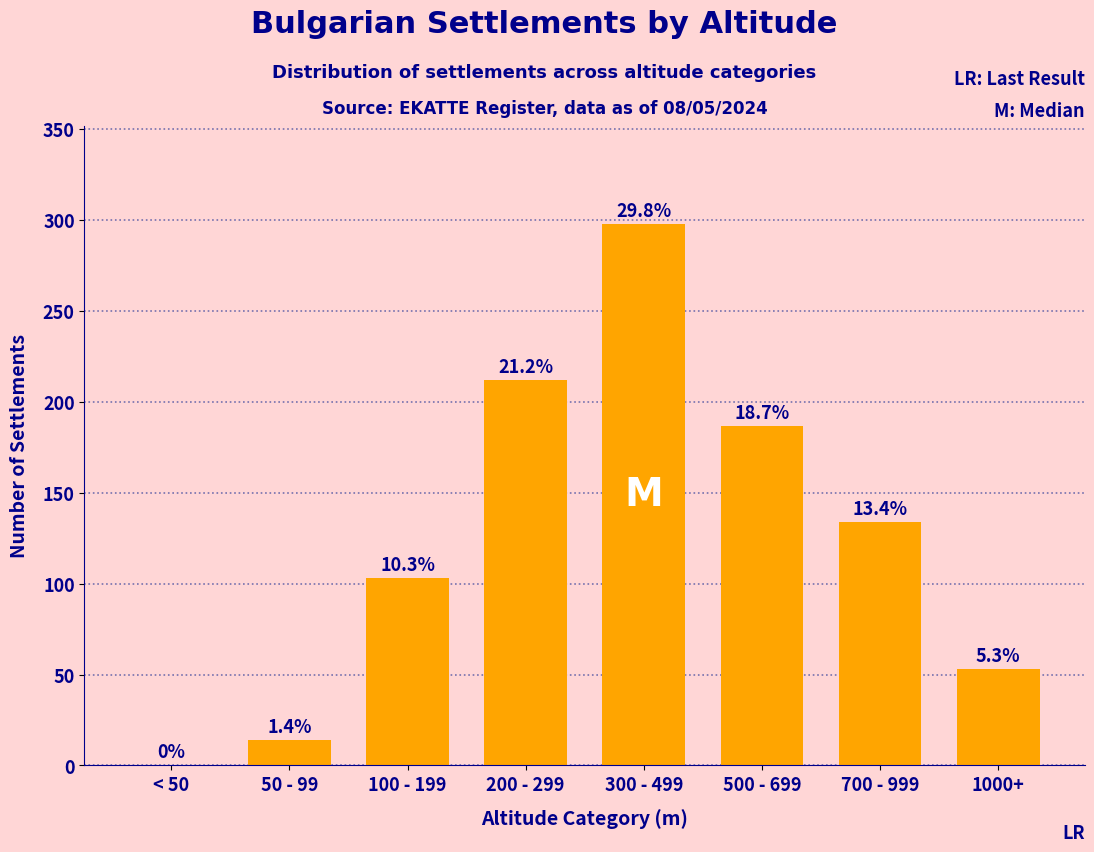

Are the bars horizontal?

No